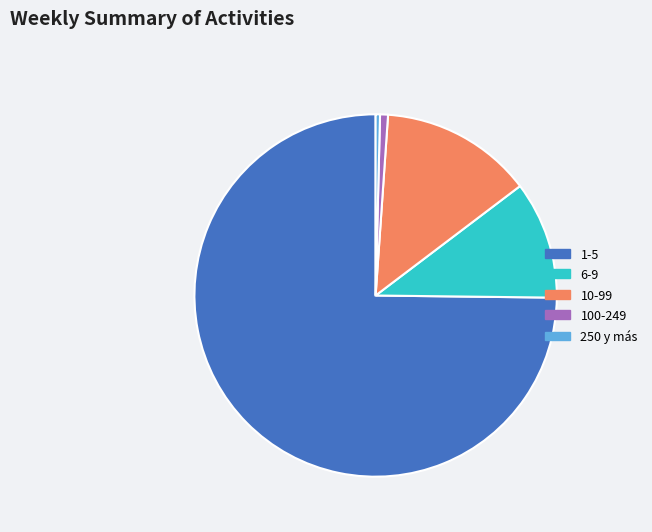

Which slice is the largest?

1-5